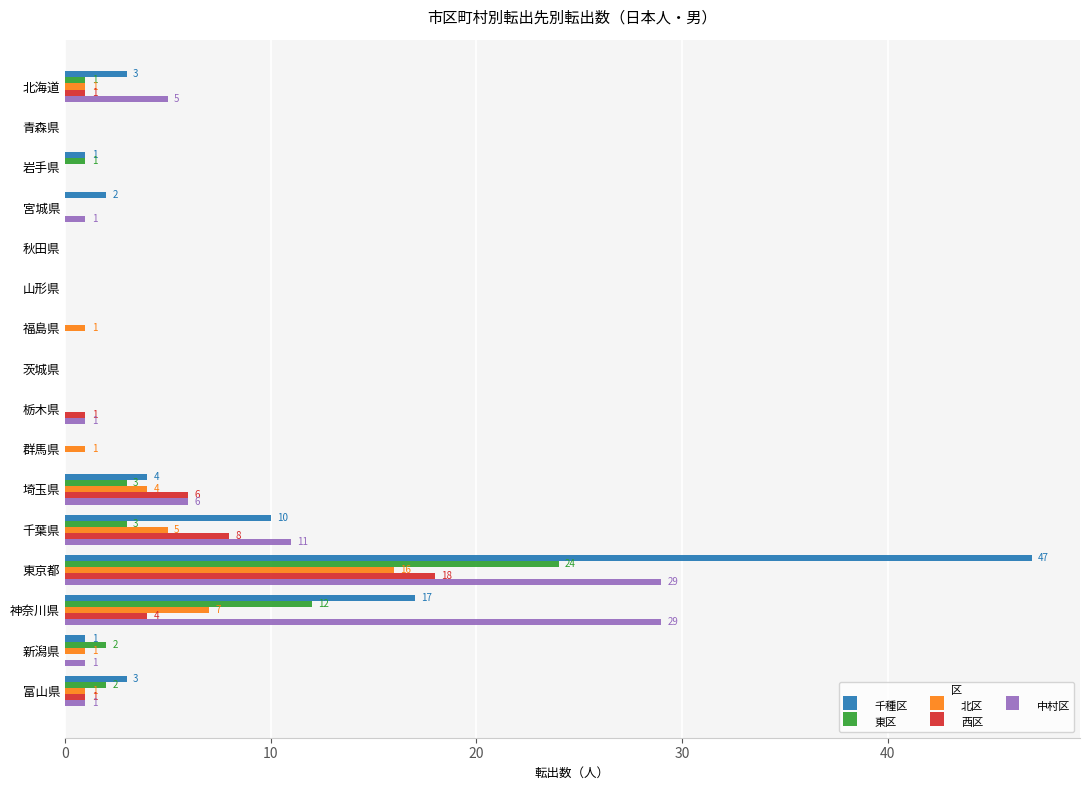

How many data points does each series have?

16